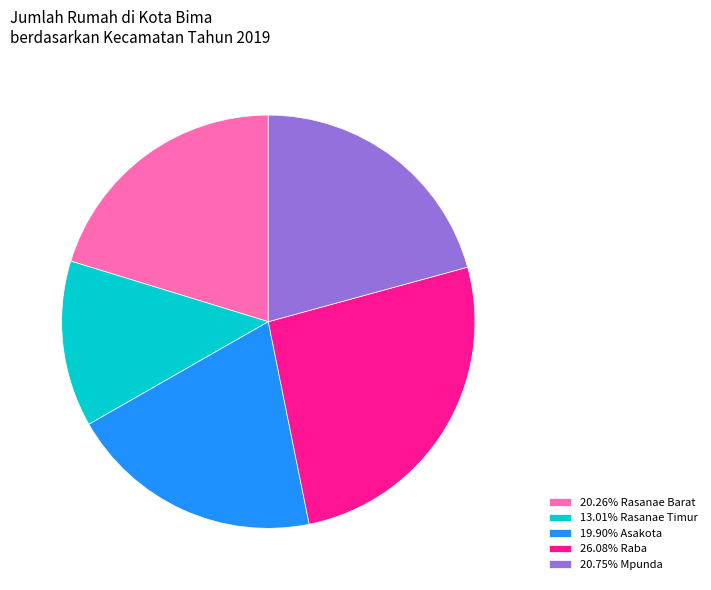

What is the ratio of the value at 20.26% Rasanae Barat to the value at 26.08% Raba?

0.8